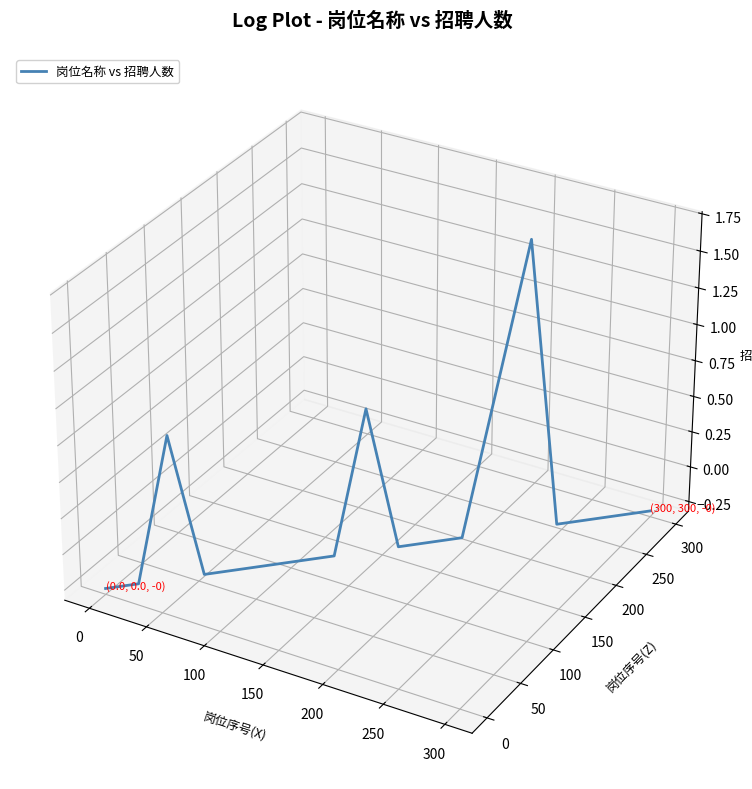

Is this an area chart (filled region under the line)?

No